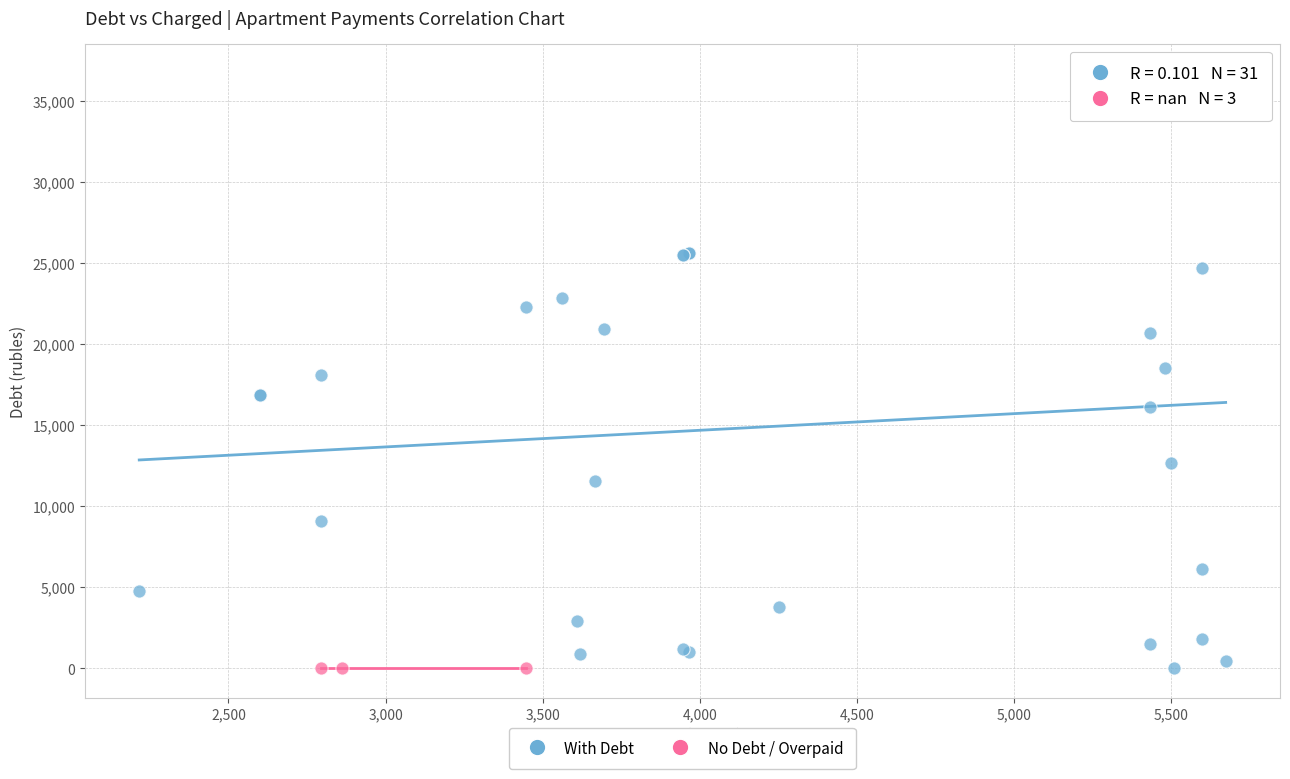

Which series reaches the maximum Y coordinate?

With Debt